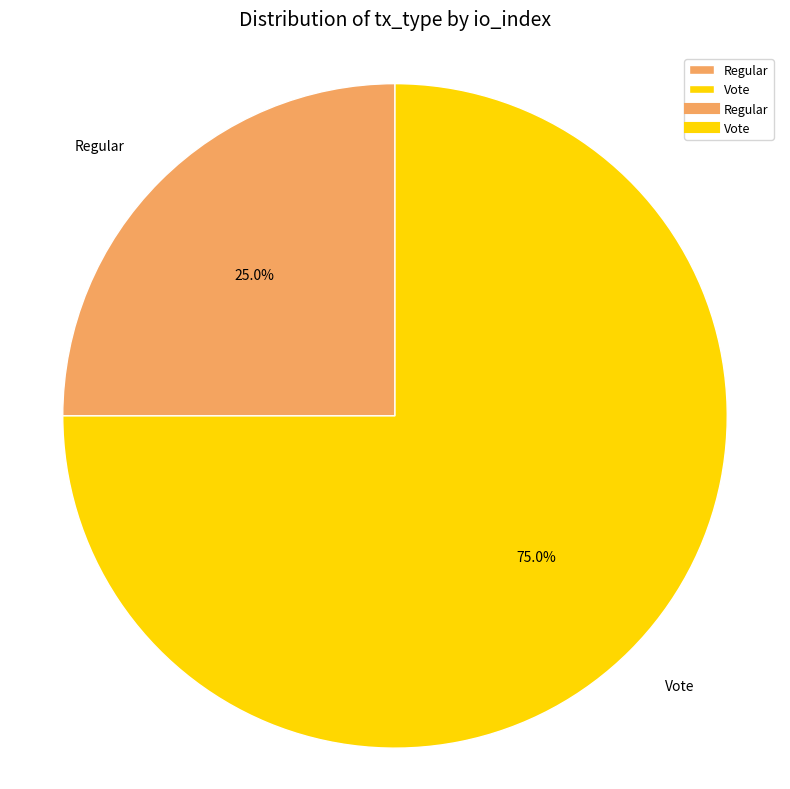

Which has a higher value, Vote or Regular?

Vote